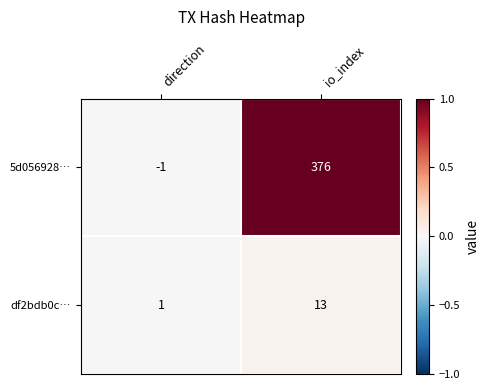

List the series in order of their overall mean, highest first.

5d056928…, df2bdb0c…